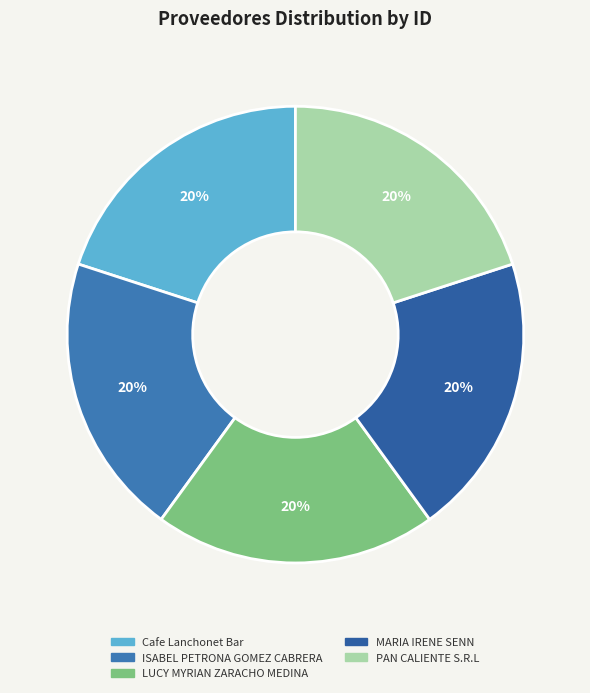

Does Cafe Lanchonet Bar represent more than half of the total?

No